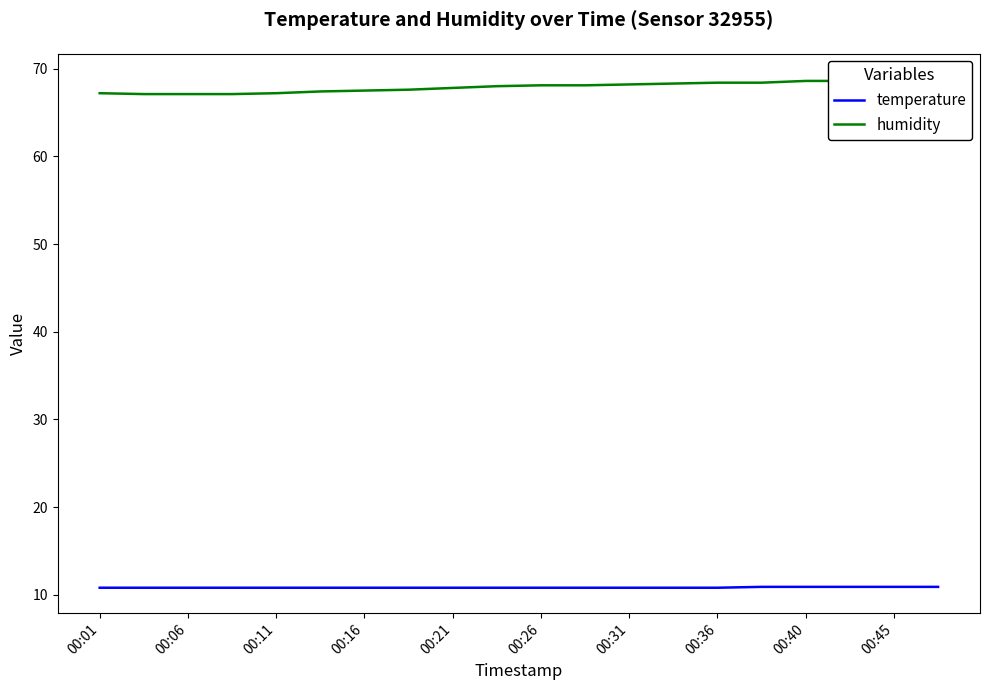

Reading left to right, what are all the values shown in this chart?

temperature: 10.8	10.8	10.8	10.8	10.8	10.8	10.8	10.8	10.8	10.8	10.8	10.8	10.8	10.8	10.8	10.9	10.9	10.9	10.9	10.9
humidity: 67.2	67.1	67.1	67.1	67.2	67.4	67.5	67.6	67.8	68.0	68.1	68.1	68.2	68.3	68.4	68.4	68.6	68.6	68.6	68.8